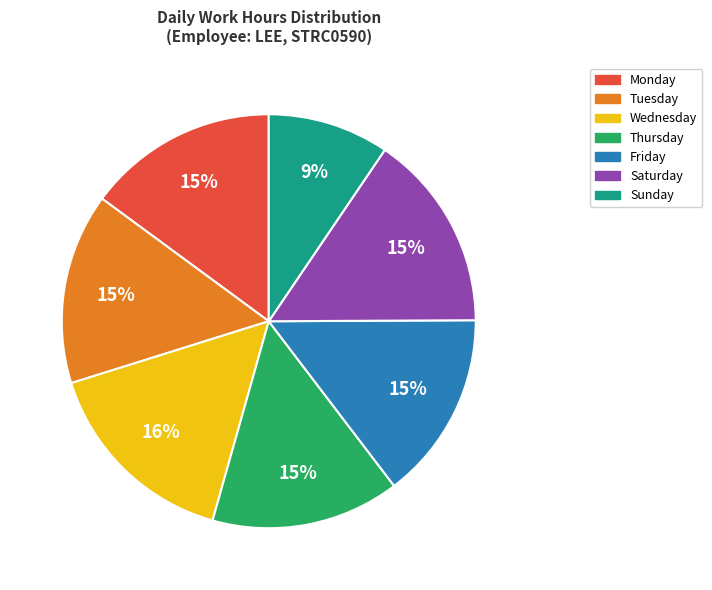

Does any single category account for the majority?

No